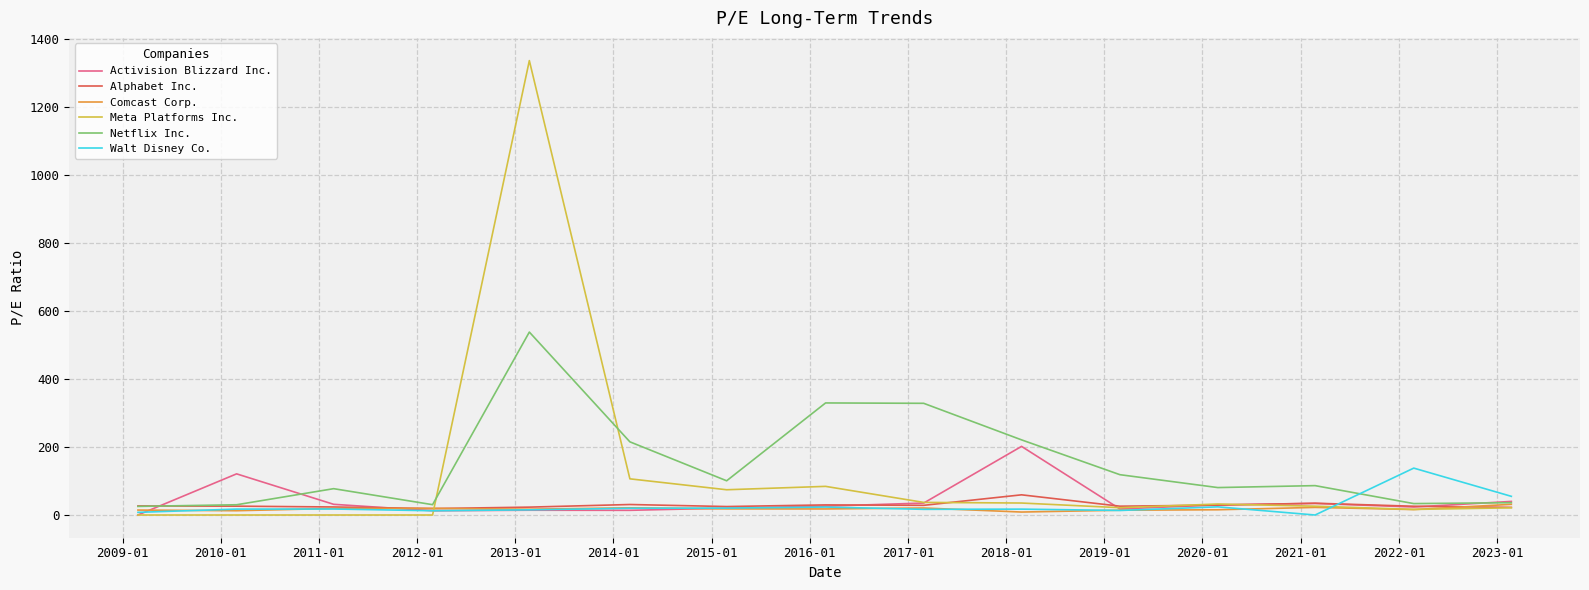

True or false: Netflix Inc. and Meta Platforms Inc. cross at least once.

True